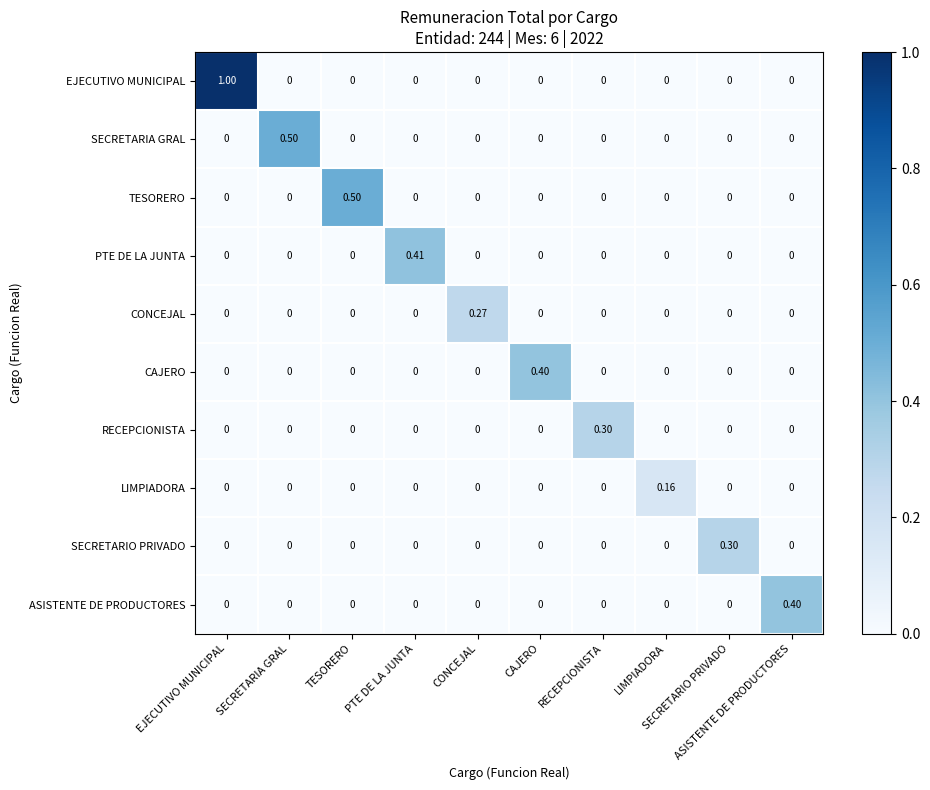

Count the number of data series in this chart.

10